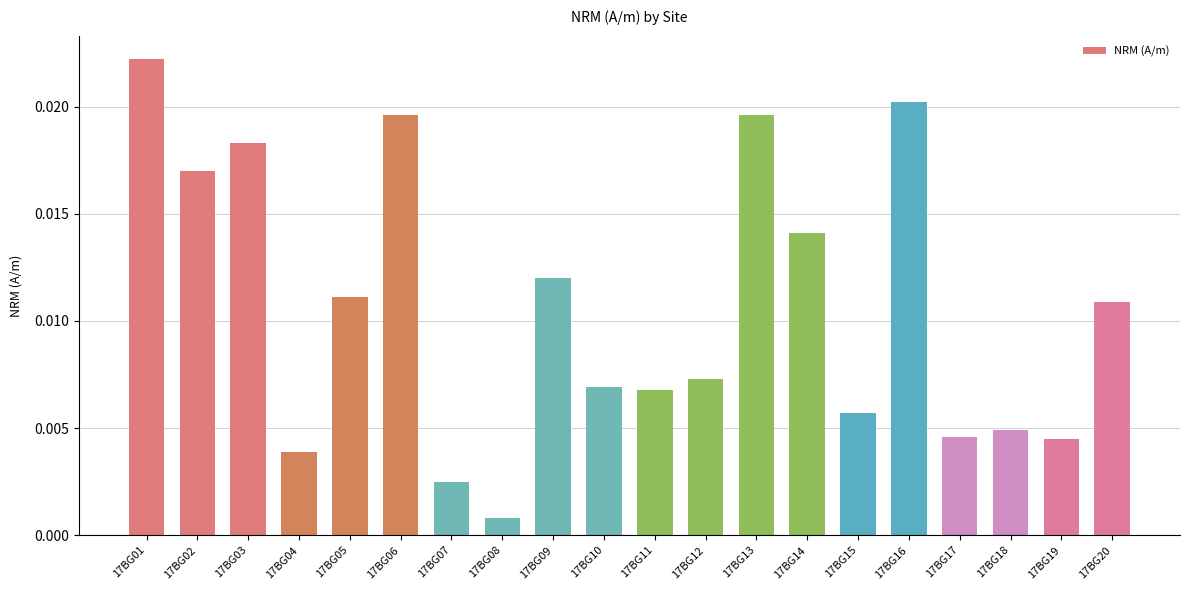

At which label is the value closest to 0?

17BG08